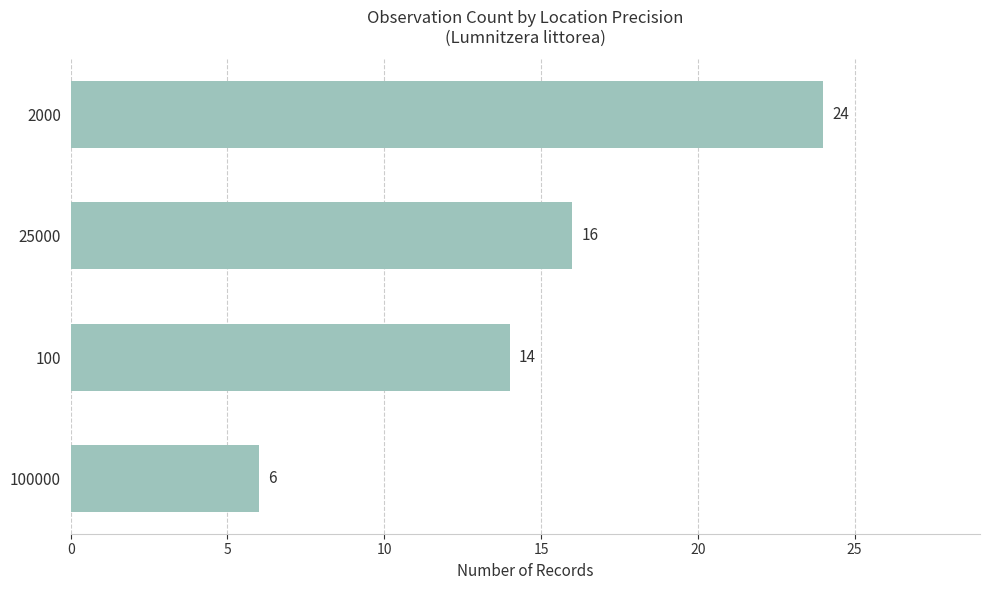

Reading bottom to top, extract all data points from this chart.

6	14	16	24